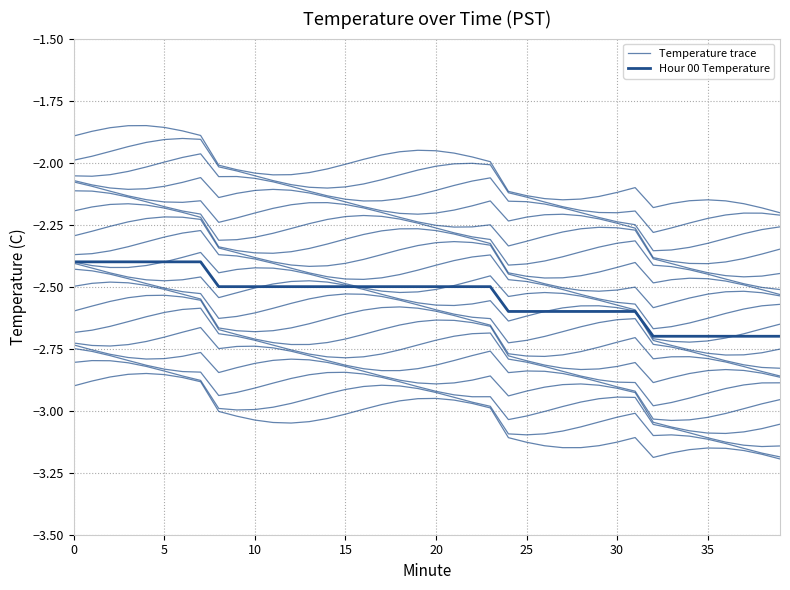

Between 9 and 25, which series saw the biggest shift?

Temperature trace